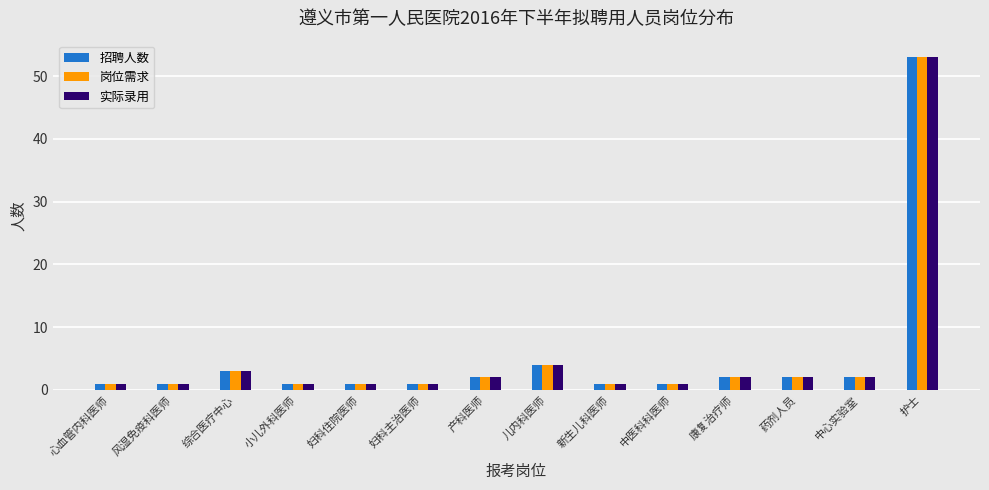

What is the average value of the 招聘人数 series?

5